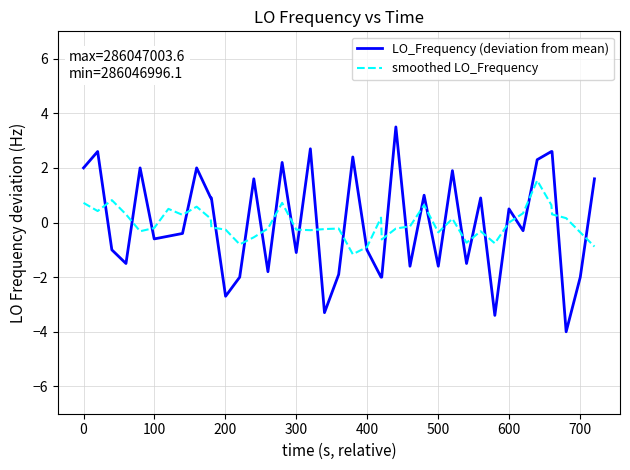

What is the lowest value of the LO_Frequency (deviation from mean) series?

-4.0